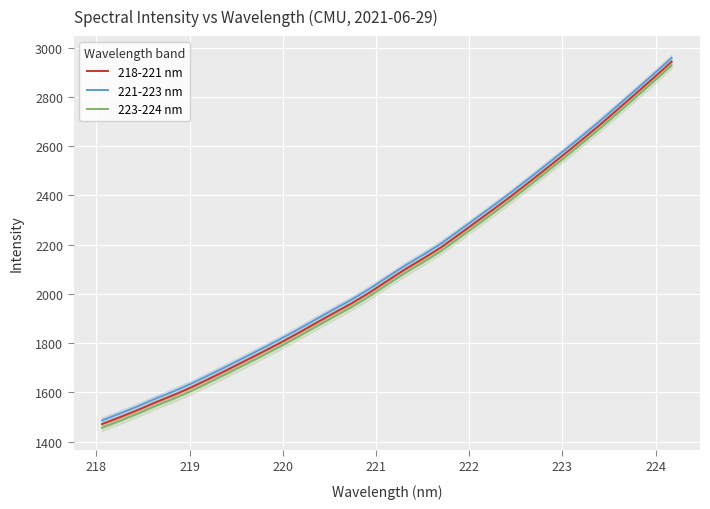

Reading left to right, transcribe all the data shown in this chart.

218-221 nm: 1471.4	1499.2	1528.3	1559.6	1588.7	1620.3	1654.9	1690.4	1727.0	1763.5	1801.1	1840.3	1881.1	1921.4	1960.9	2004.5	2051.9	2098.9	2141.9	2186.9	2238.6	2291.3	2344.1	2397.8	2454.1	2511.2	2568.8	2627.8	2688.1	2750.7	2813.6	2877.3	2942.4
221-223 nm: 1486.4	1514.3	1543.4	1574.6	1603.7	1635.3	1670.0	1705.5	1742.1	1778.6	1816.2	1855.4	1896.2	1936.5	1976.0	2019.6	2067.0	2114.0	2157.0	2202.0	2253.8	2306.5	2359.2	2412.9	2469.2	2526.3	2584.0	2643.0	2703.2	2765.8	2828.8	2892.5	2957.6
223-224 nm: 1456.3	1484.1	1513.2	1544.5	1573.6	1605.2	1639.9	1675.3	1711.9	1748.5	1786.0	1825.2	1866.0	1906.4	1945.8	1989.4	2036.8	2083.8	2126.8	2171.8	2223.5	2276.2	2329.0	2382.7	2439.0	2496.1	2553.7	2612.7	2672.9	2735.6	2798.5	2862.2	2927.3